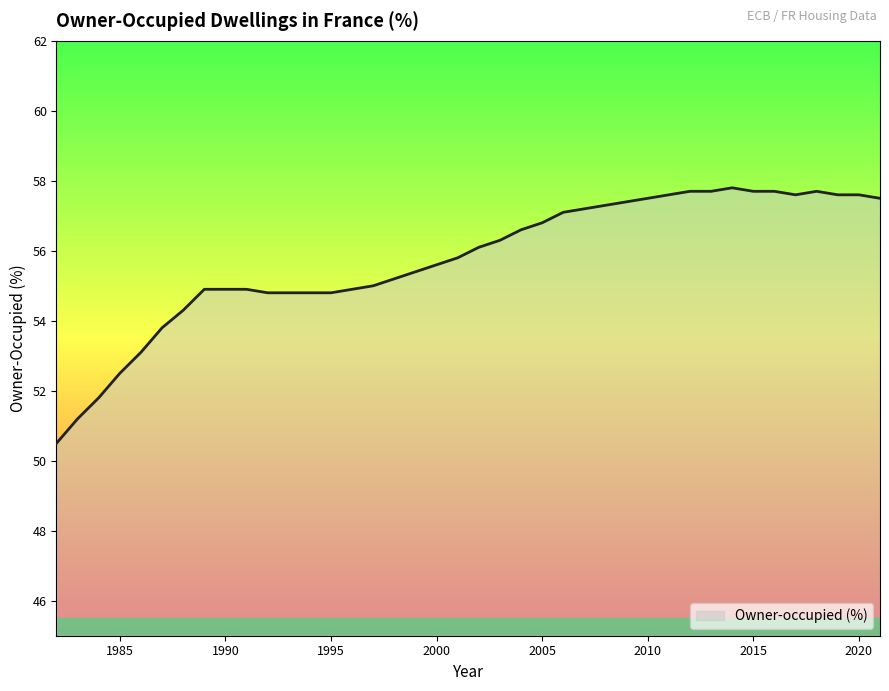

What is the difference between the maximum and second lowest values?

6.6